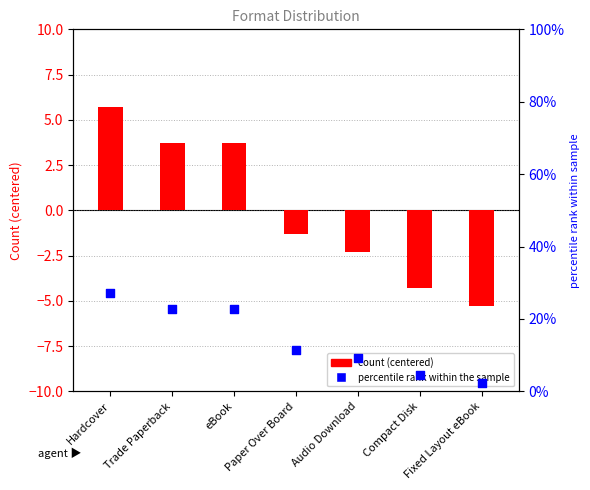

Which series contains the lowest Y value?

count (centered)